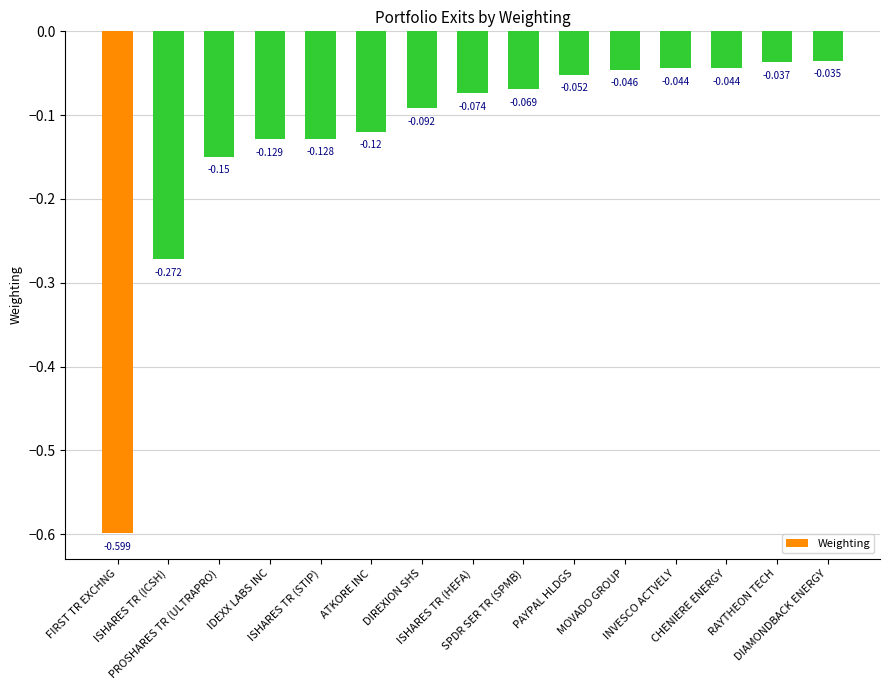

Reading left to right, transcribe all the data shown in this chart.

-0.6	-0.3	-0.1	-0.1	-0.1	-0.1	-0.1	-0.1	-0.1	-0.1	-0.0	-0.0	-0.0	-0.0	-0.0